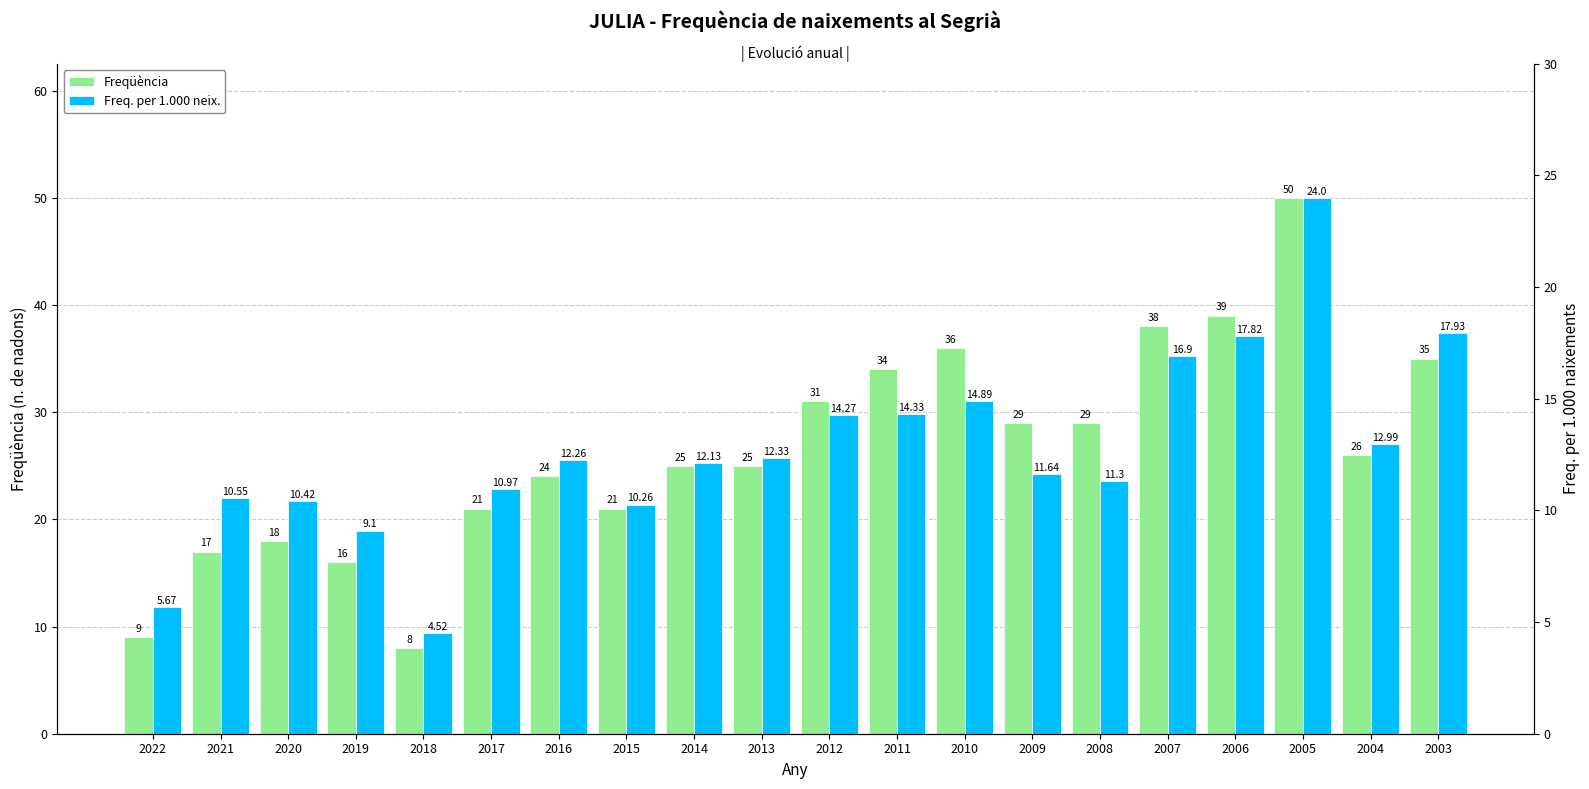

List the series in order of their peak value, highest first.

Freqüència, Freq. per 1.000 neix.